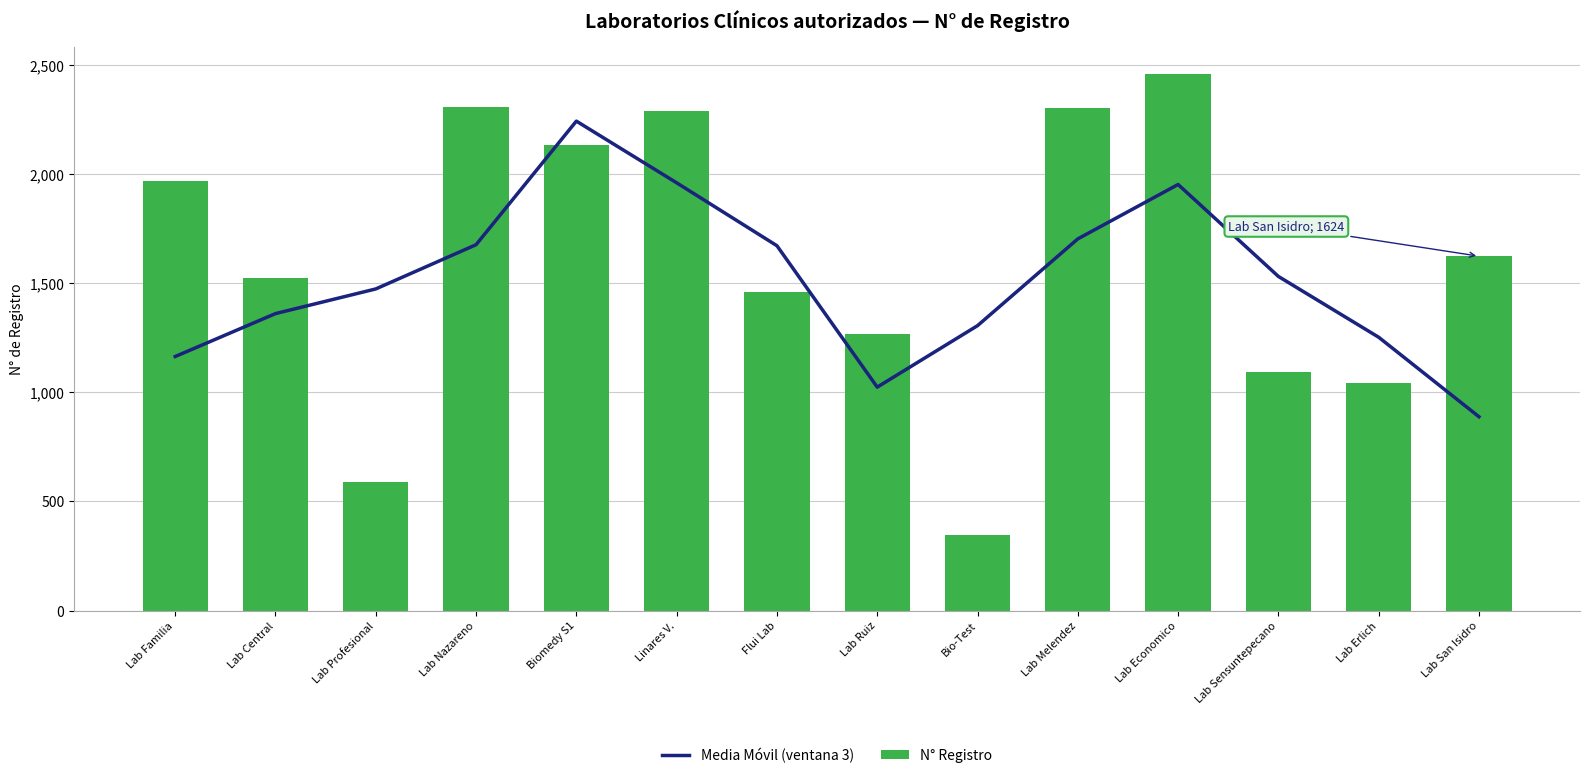

The N° Registro series shows 2132.0 at Biomedy S1. True or false?

True